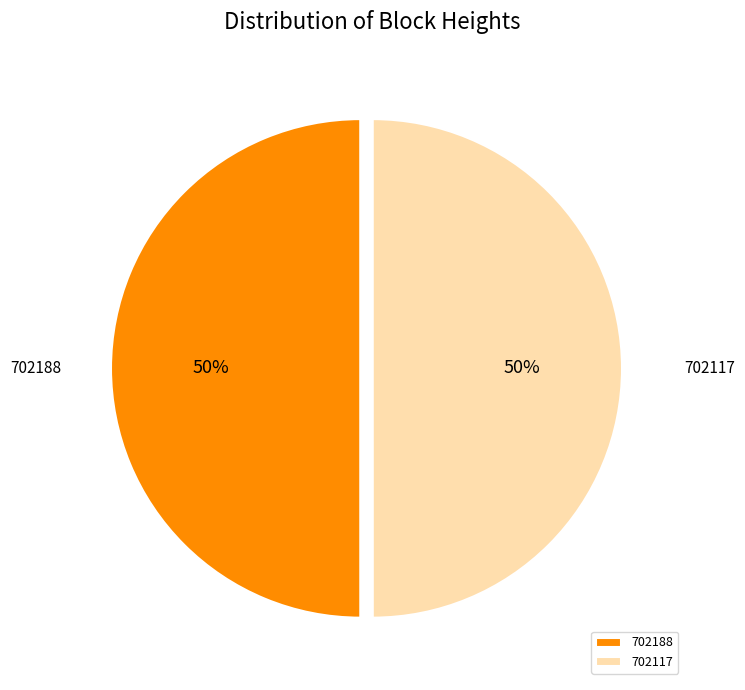

To the nearest percent, what is the average slice percentage?

50%